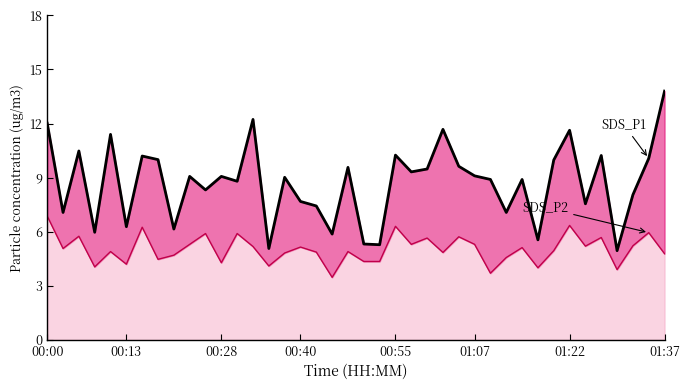

Reading left to right, transcribe all the data shown in this chart.

SDS_P1: 12.0	7.1	10.5	6.0	11.4	6.3	10.2	10.0	6.2	9.1	8.3	9.1	8.8	12.2	5.1	9.0	7.7	7.4	5.9	9.6	5.3	5.3	10.2	9.3	9.5	11.7	9.6	9.1	8.9	7.1	8.9	5.5	10.0	11.6	7.5	10.2	5.0	8.1	10.1	13.8
SDS_P2: 6.9	5.1	5.8	4.0	4.9	4.2	6.2	4.5	4.7	5.3	5.9	4.3	5.9	5.2	4.1	4.8	5.2	4.9	3.5	4.9	4.3	4.3	6.3	5.3	5.7	4.8	5.7	5.3	3.7	4.6	5.1	4.0	5.0	6.3	5.2	5.7	3.9	5.2	6.0	4.8